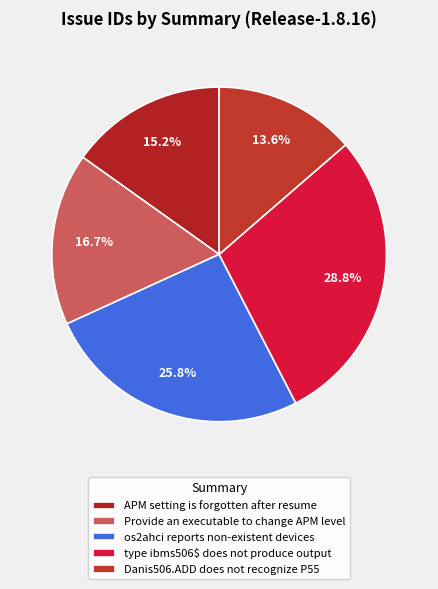

To the nearest percent, what is the difference between the largest and smallest slice percentages?

15%